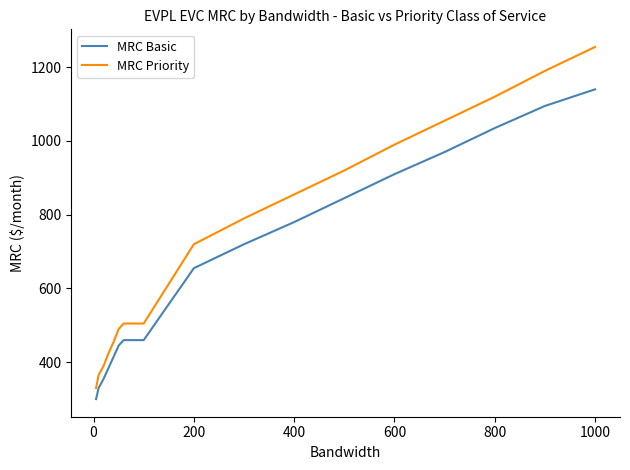

How many distinct data groups are displayed?

2